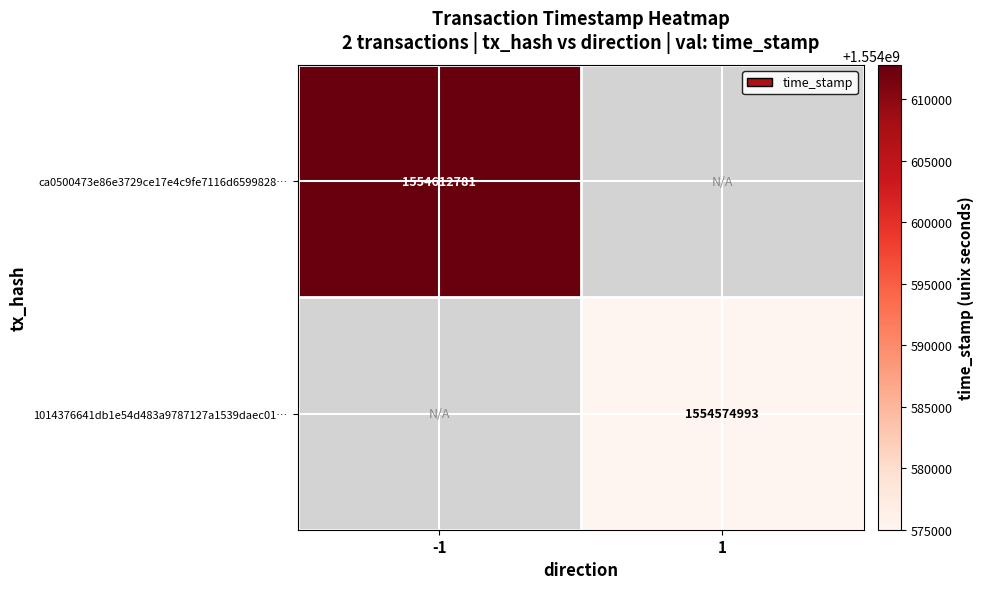

True or false: ca0500473e86e3729ce17e4c9fe7116d6599828… has a value of 2117035009 at -1.

False